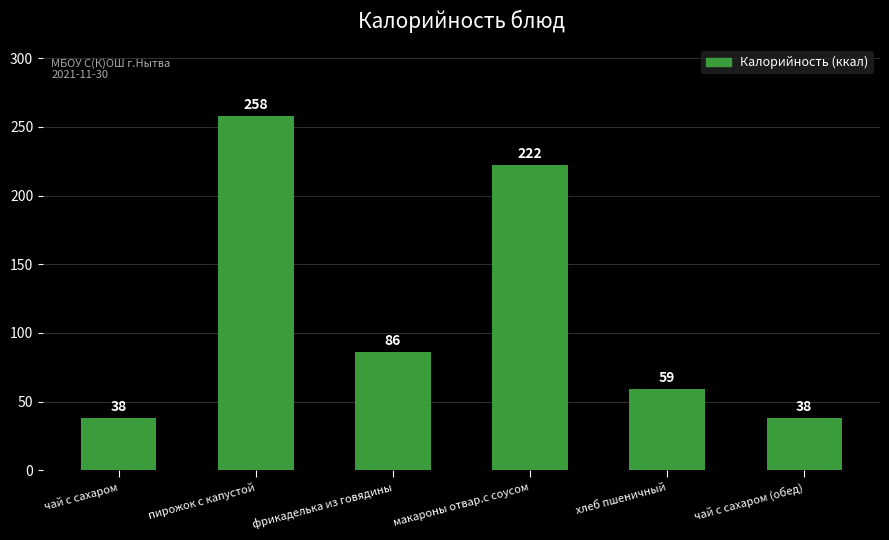

Where does the data first go above 86?

пирожок с капустой